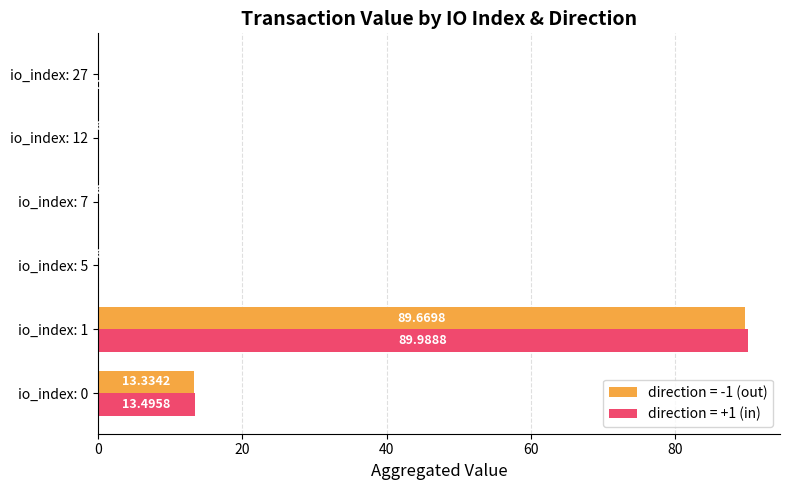

What is the total value across all series at io_index: 0?

26.8